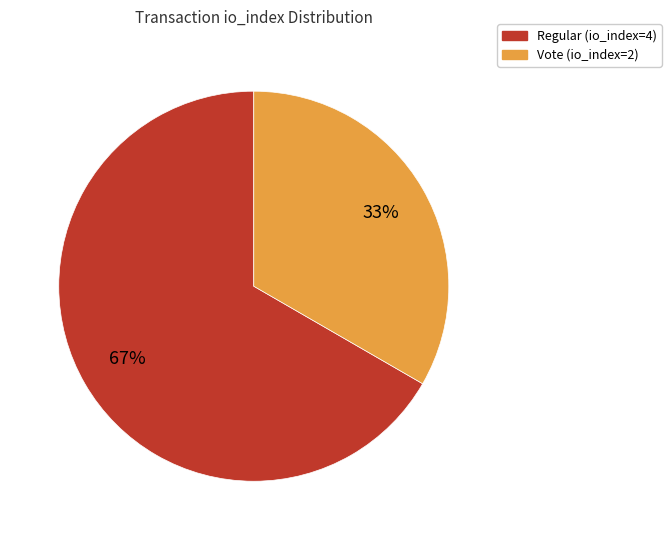

Which category has the biggest portion of the pie?

Regular (io_index=4)